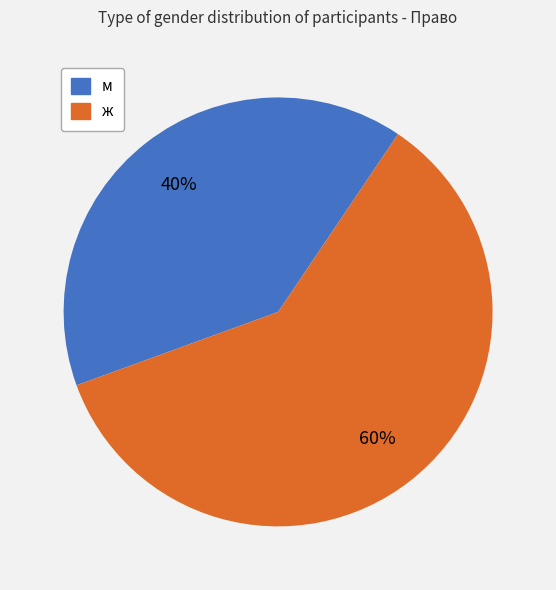

How many slices are in this pie chart?

2